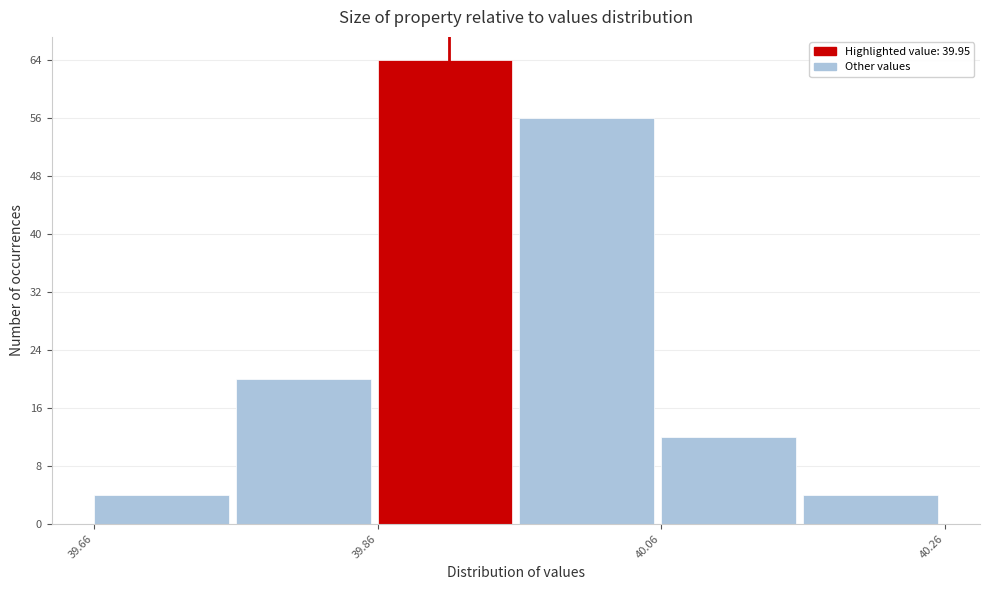

How tall is the bar that spans 39.96 to 40.06 on the x-axis? The values are not printed on the chart, so give them approximately, as read against the axis.

56